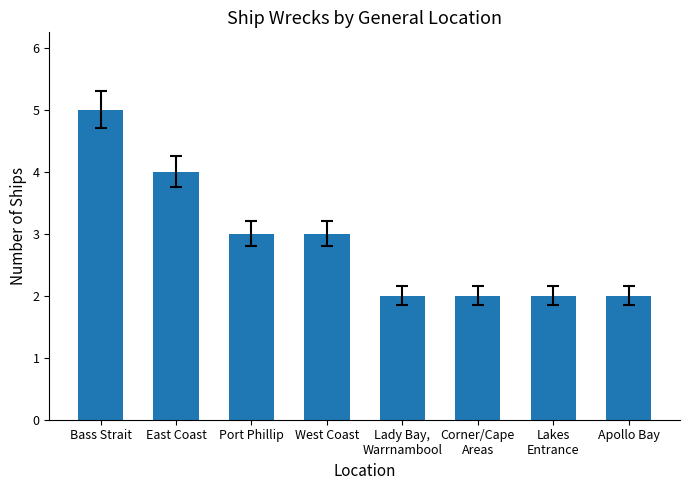

What is the difference between the maximum and second lowest values?

3